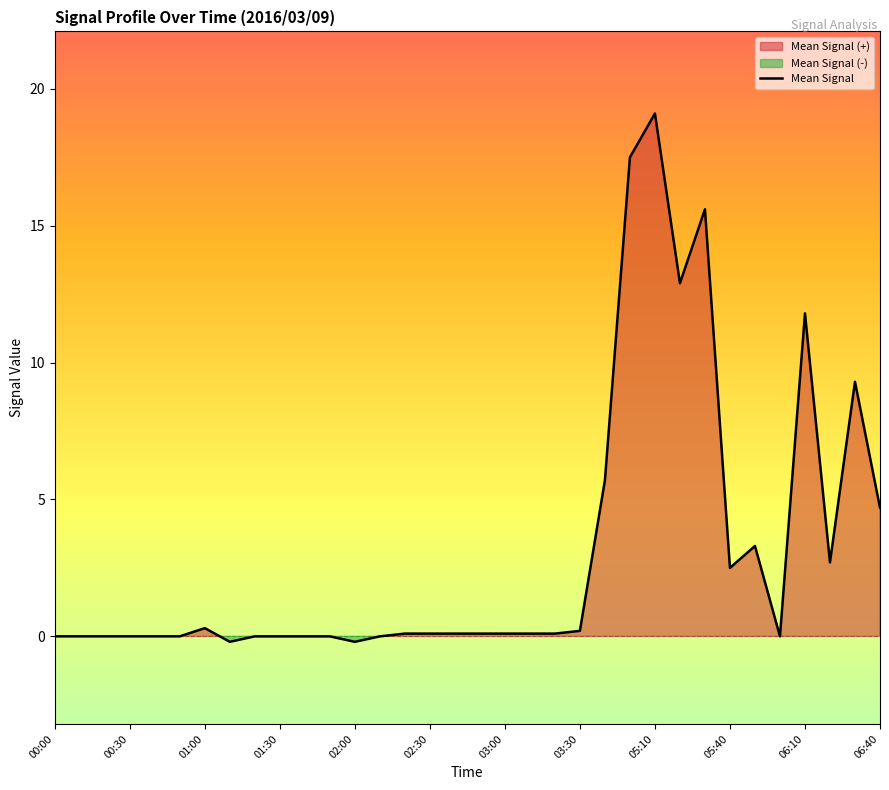

What is the highest value of the Mean Signal series?

19.1